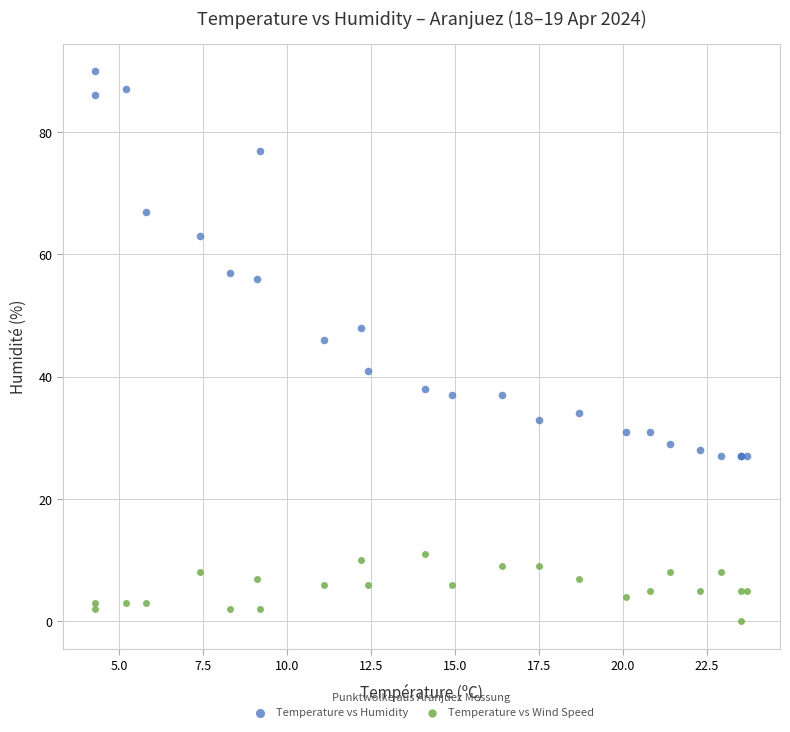

Which series reaches the minimum Y coordinate?

Temperature vs Wind Speed